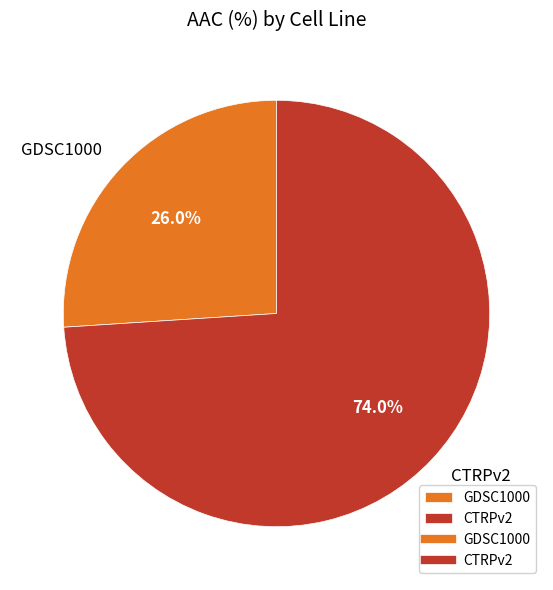

To the nearest percent, what is the difference between the largest and smallest slice percentages?

48%